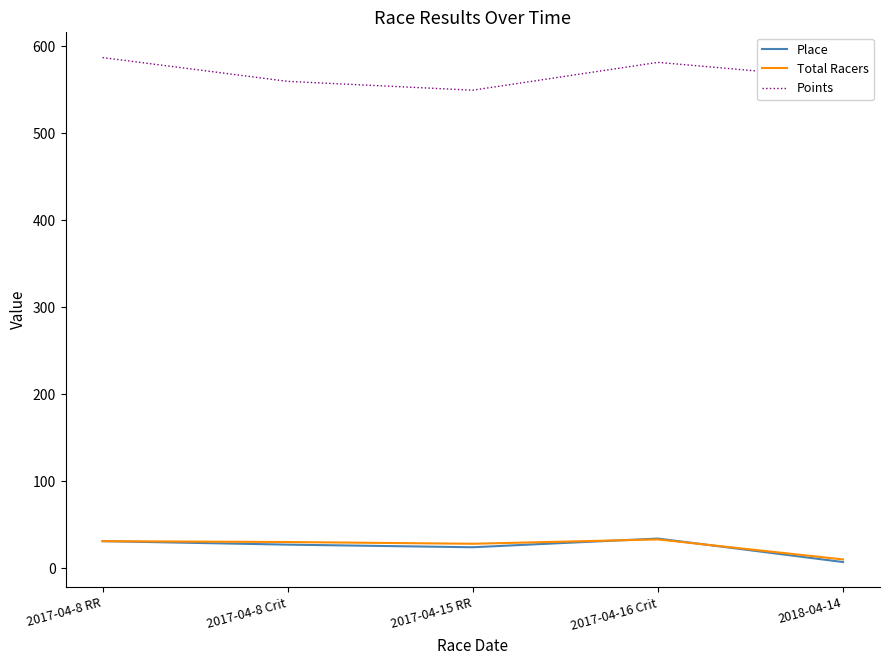

What is the total value across all series at 2017-04-15 RR?

601.5